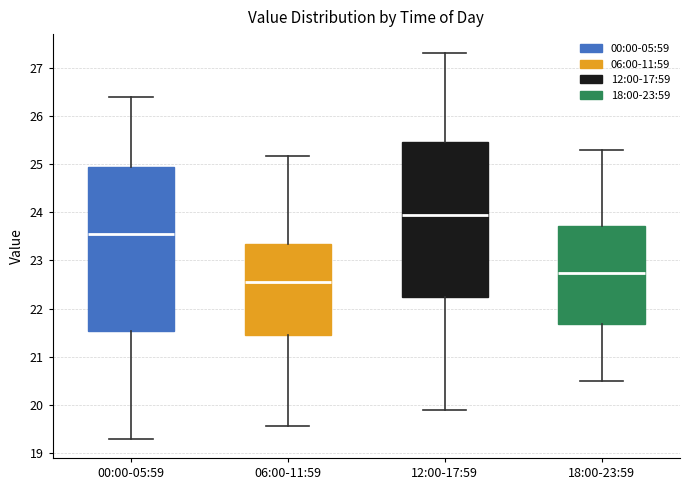

Reading left to right, transcribe this box plot: for each box, give where its median line is, the range the box spans, and where its two whiskers end, as read against the y-axis. The values are not printed on the chart, so give them approximately, as read against the axis.

00:00-05:59: median 23.6, box 21.5 to 24.9, whiskers 19.3 to 26.4
06:00-11:59: median 22.6, box 21.5 to 23.3, whiskers 19.6 to 25.2
12:00-17:59: median 24.0, box 22.3 to 25.5, whiskers 19.9 to 27.3
18:00-23:59: median 22.8, box 21.7 to 23.7, whiskers 20.5 to 25.3